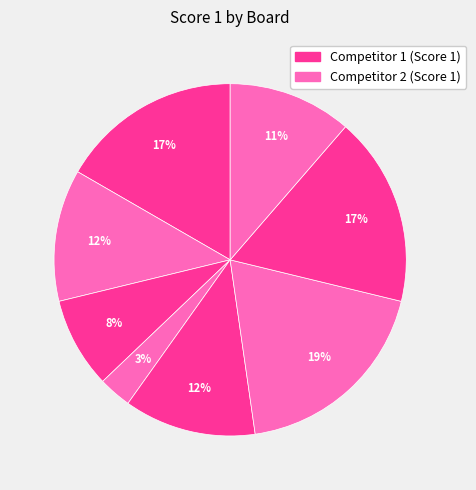

To the nearest percent, what is the average slice percentage?

12%